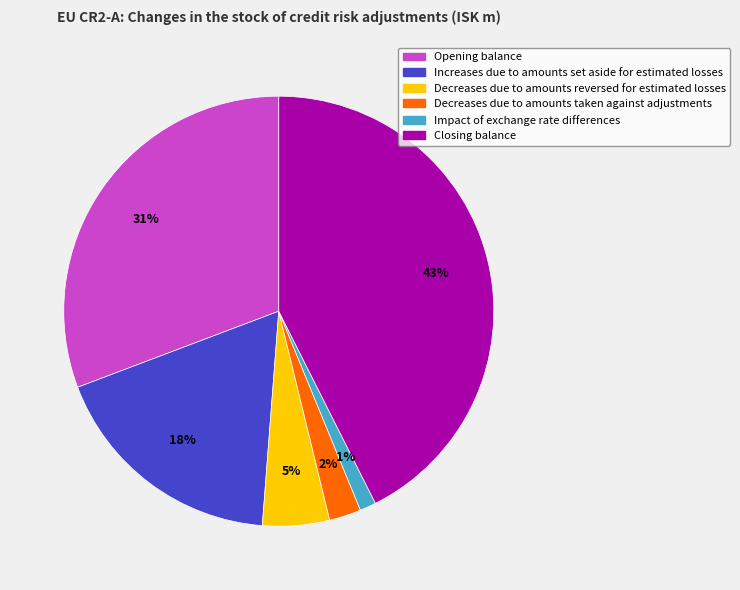

Which category has the biggest portion of the pie?

Closing balance